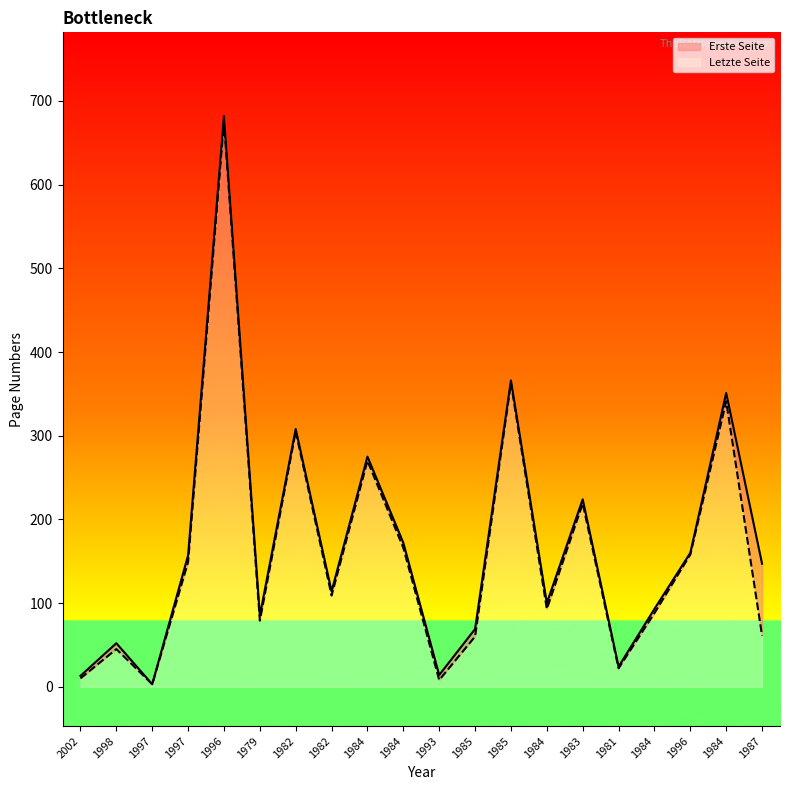

What are all the series names shown in the legend?

Erste Seite, Letzte Seite